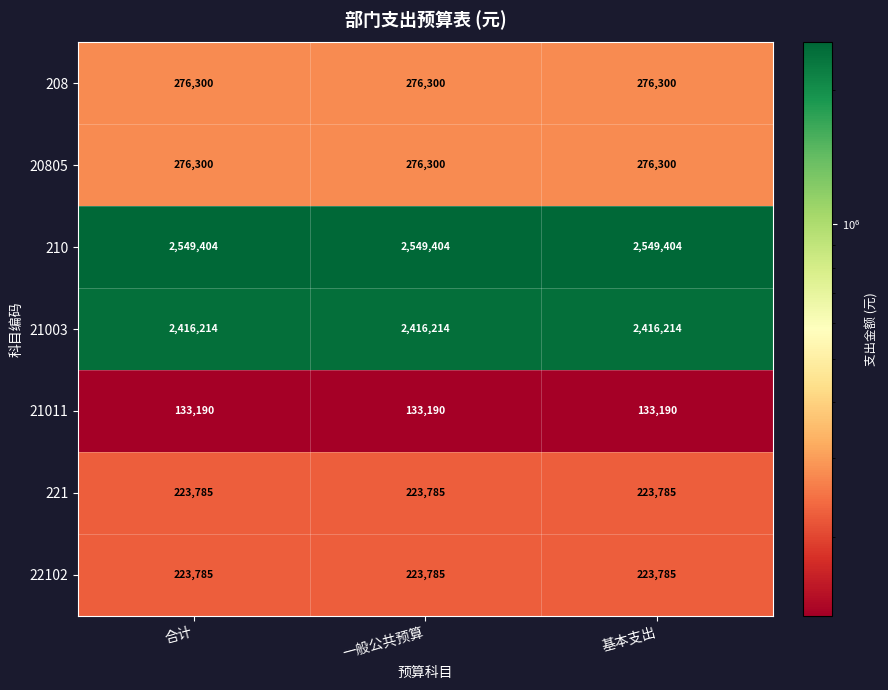

The value of 210 at 一般公共预算 is 2549404. True or false?

True